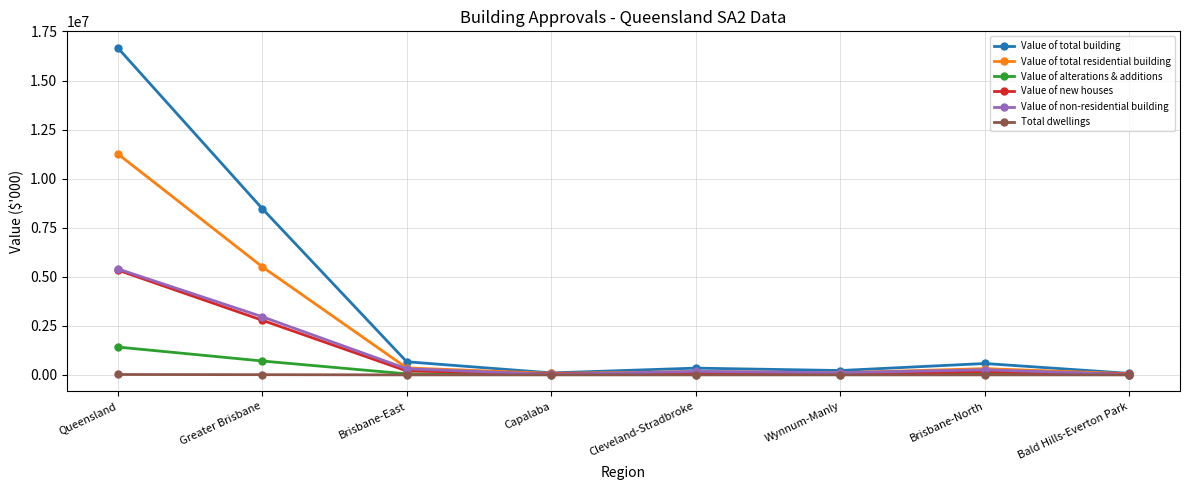

What is the difference between the second highest and second lowest values in the Total dwellings series?

11123.0